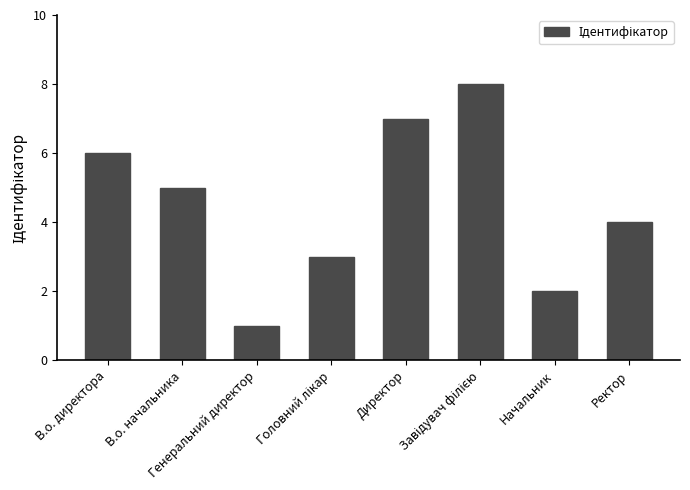

How many values are below 5?

4